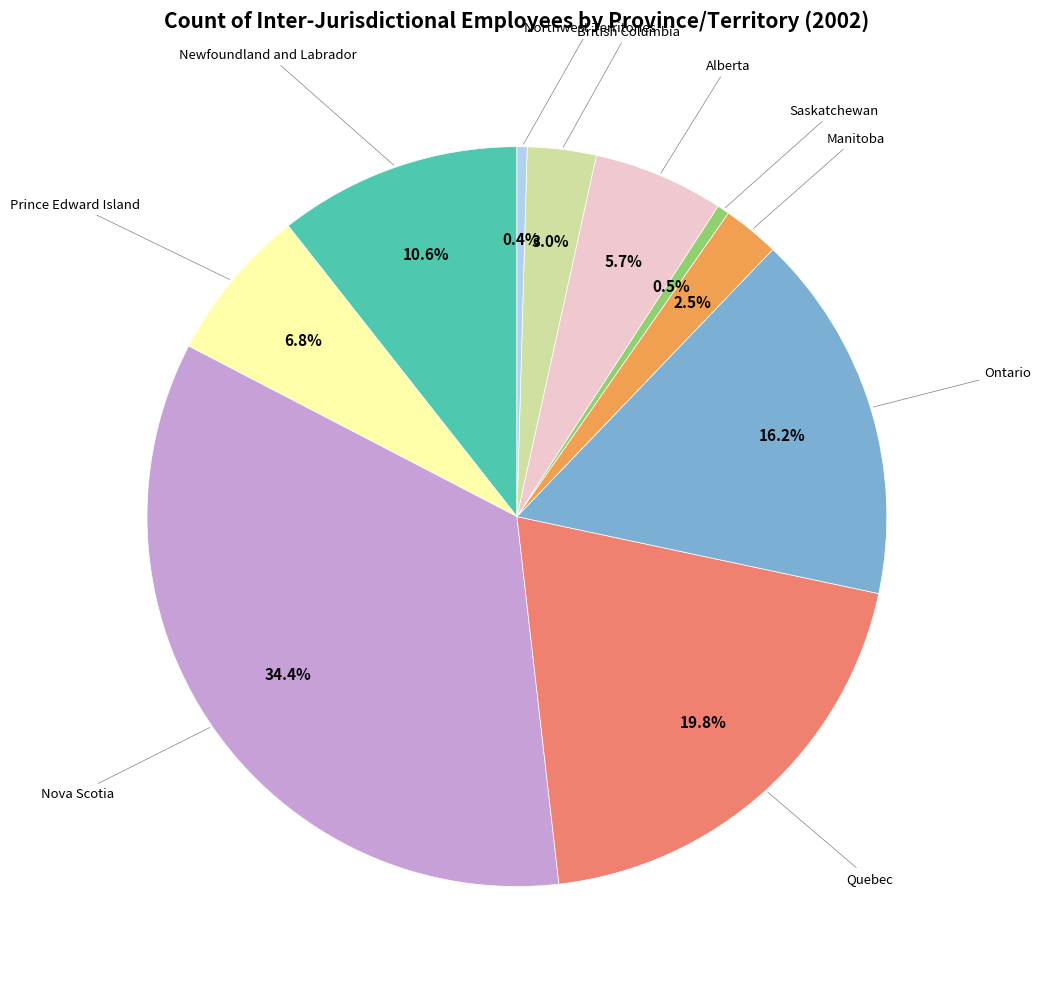

Is there a majority slice in this chart?

No